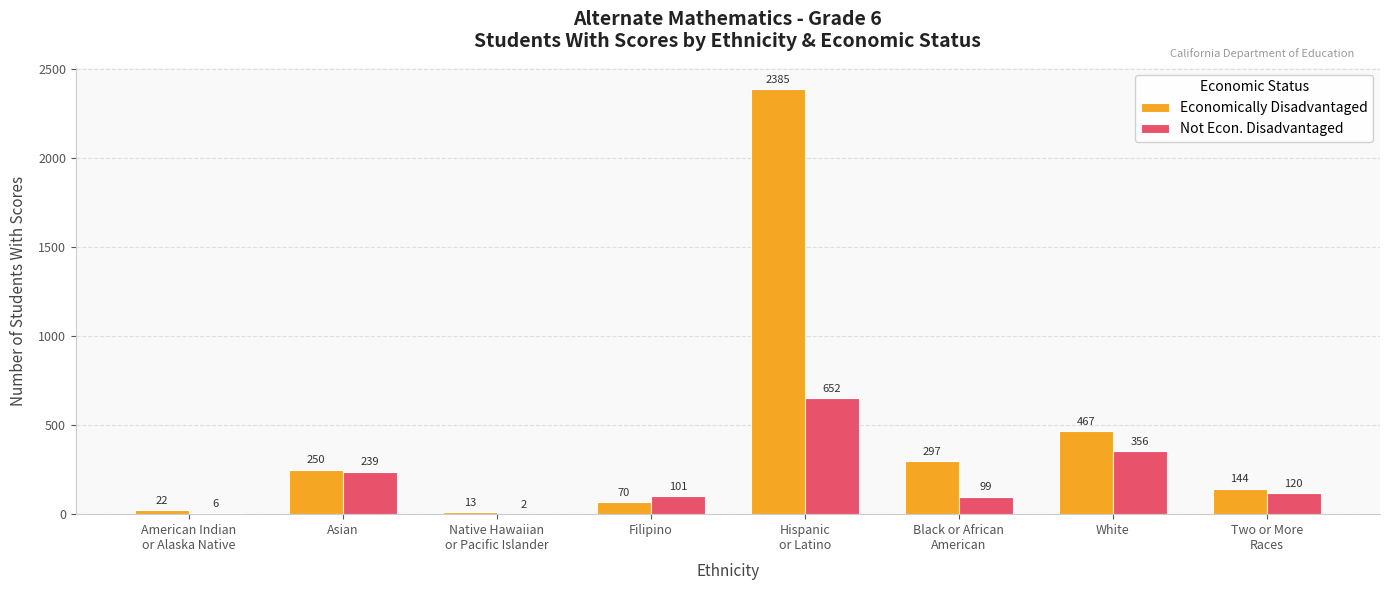

At which label does Not Econ. Disadvantaged reach its peak?

Hispanic
or Latino